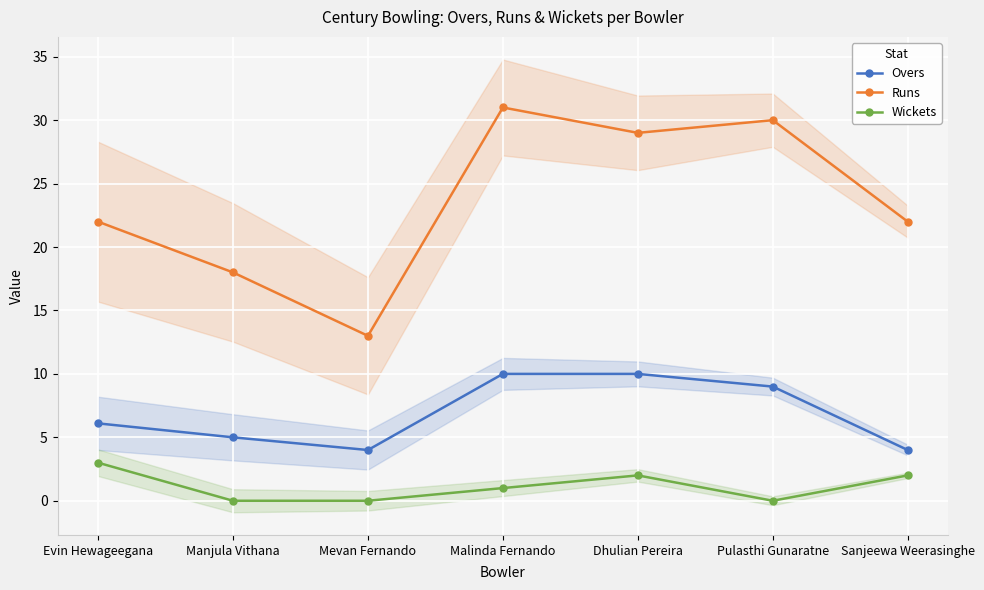

What is the sum of the Overs values at Mevan Fernando and Malinda Fernando?

14.0